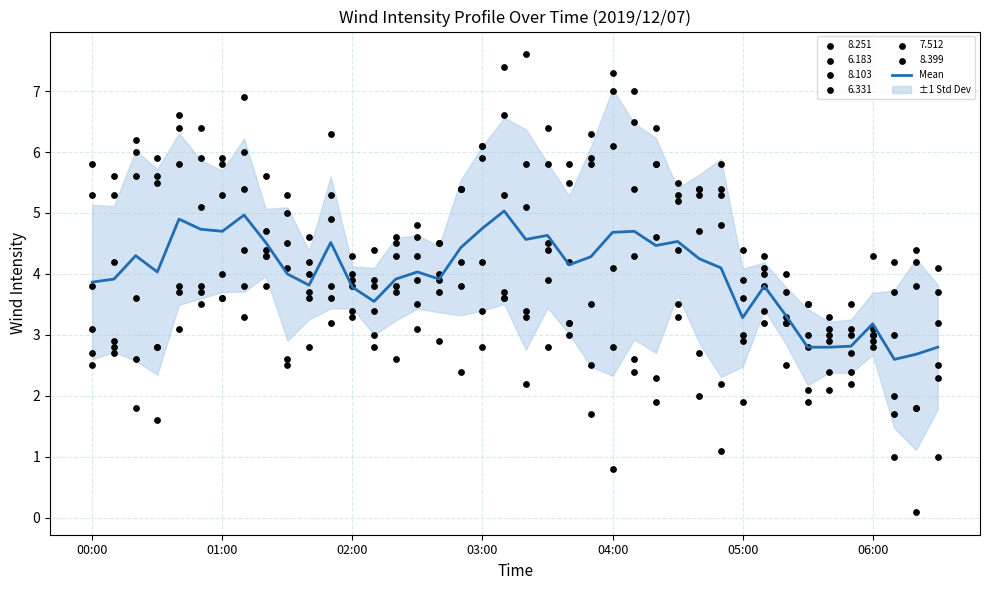

What is the maximum value for Mean?

5.0